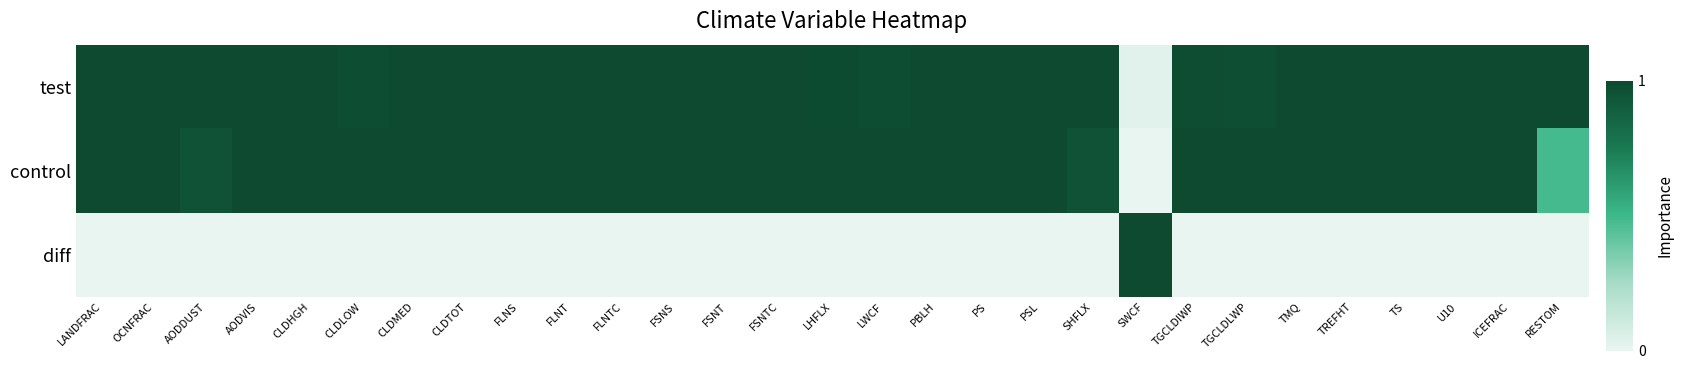

How many distinct data groups are displayed?

3